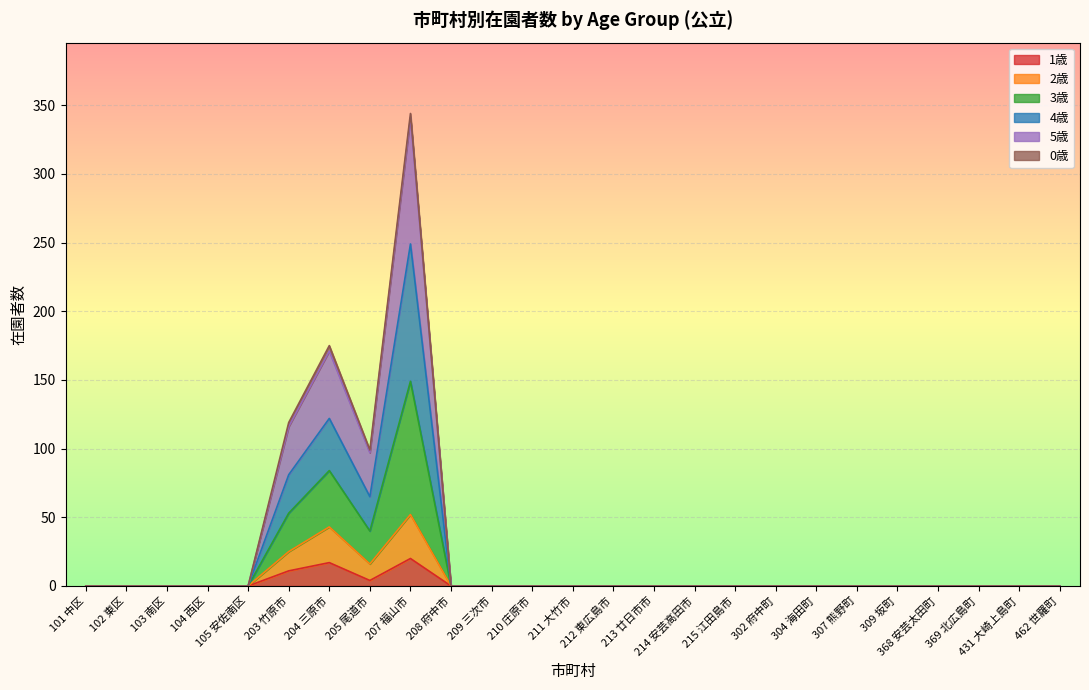

How many data points does each series have?

25